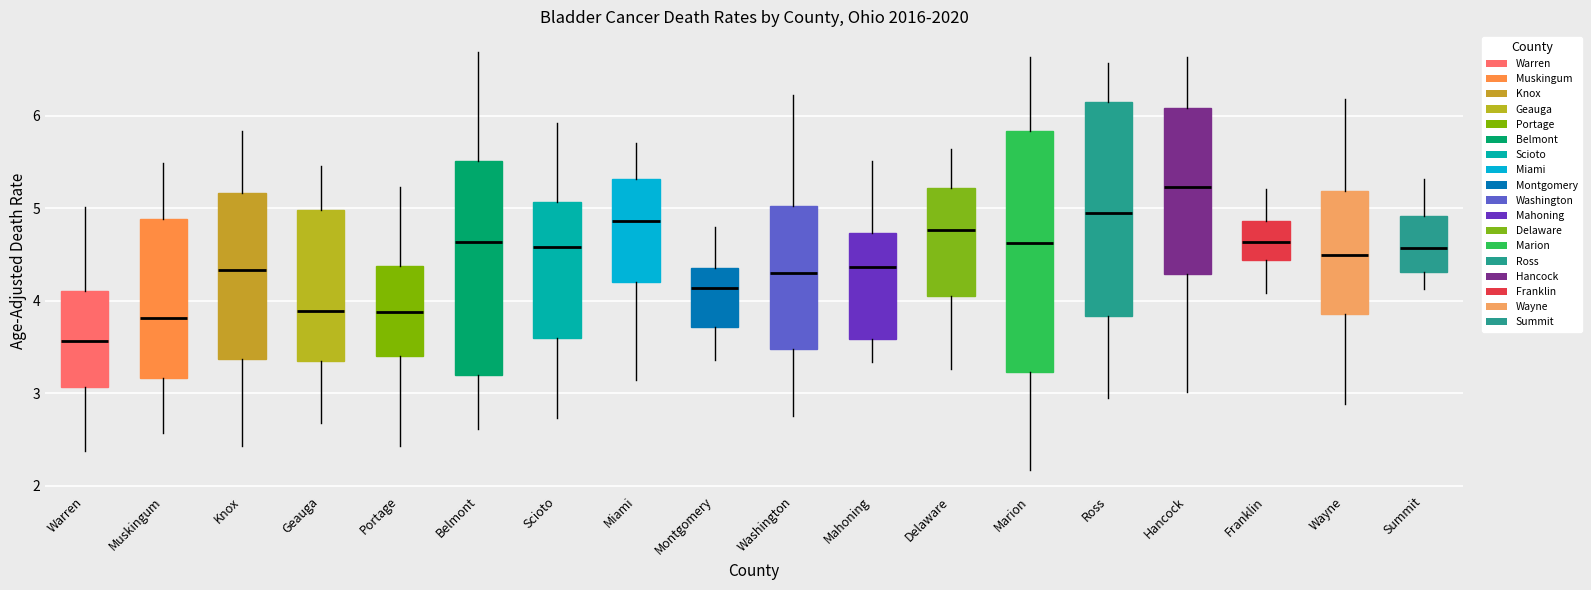

Which box's median line is the highest?

Hancock